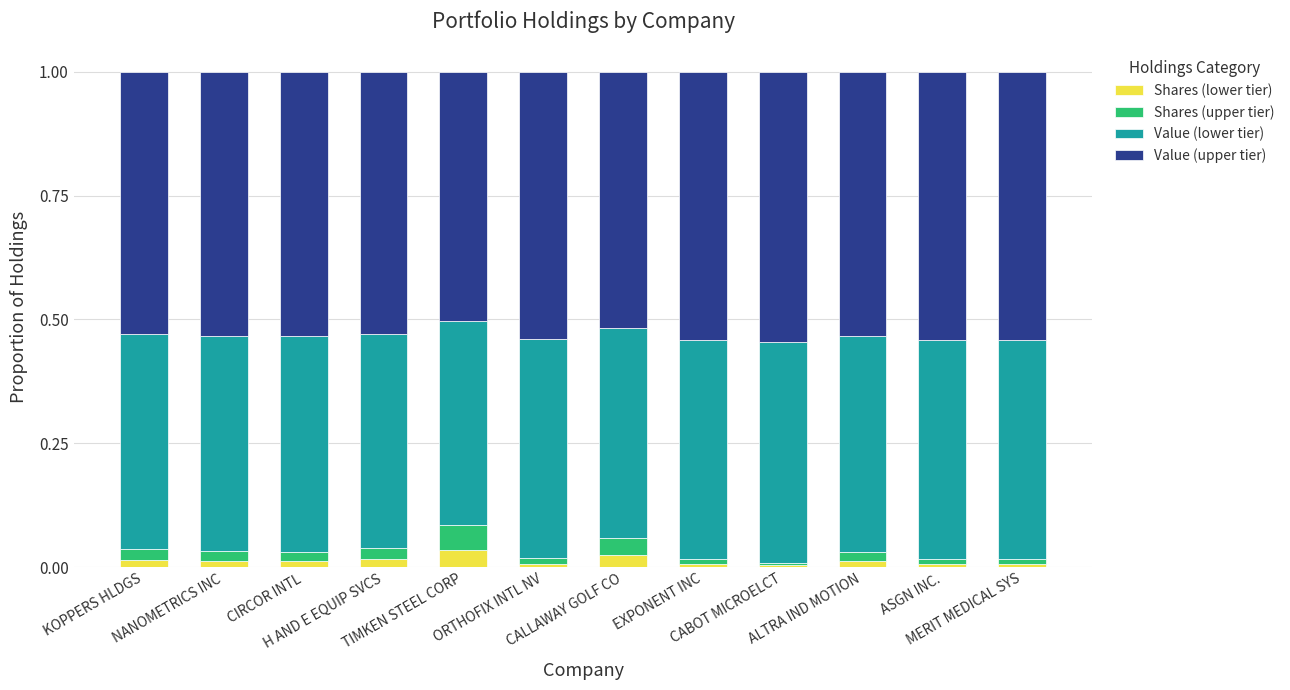

Which series changed the most between CIRCOR INTL and CALLAWAY GOLF CO?

Shares (upper tier)